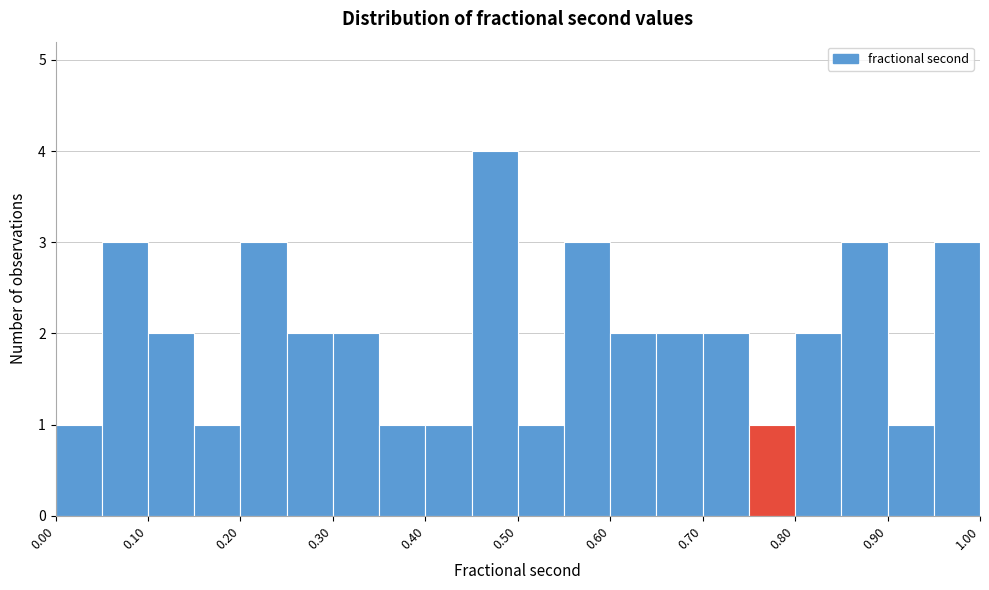

Which range on the x-axis has the tallest bar?

0.45 to 0.50